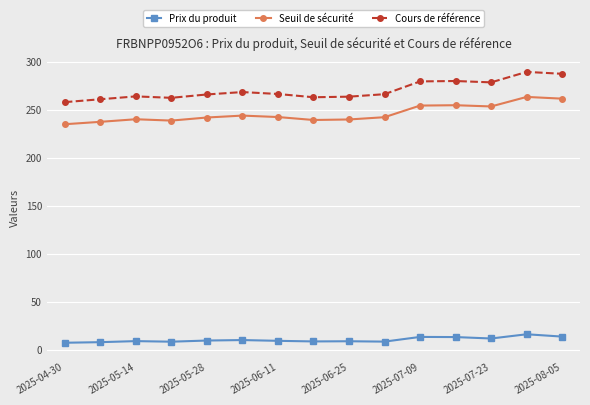

List the series in order of their peak value, lowest first.

Prix du produit, Seuil de sécurité, Cours de référence